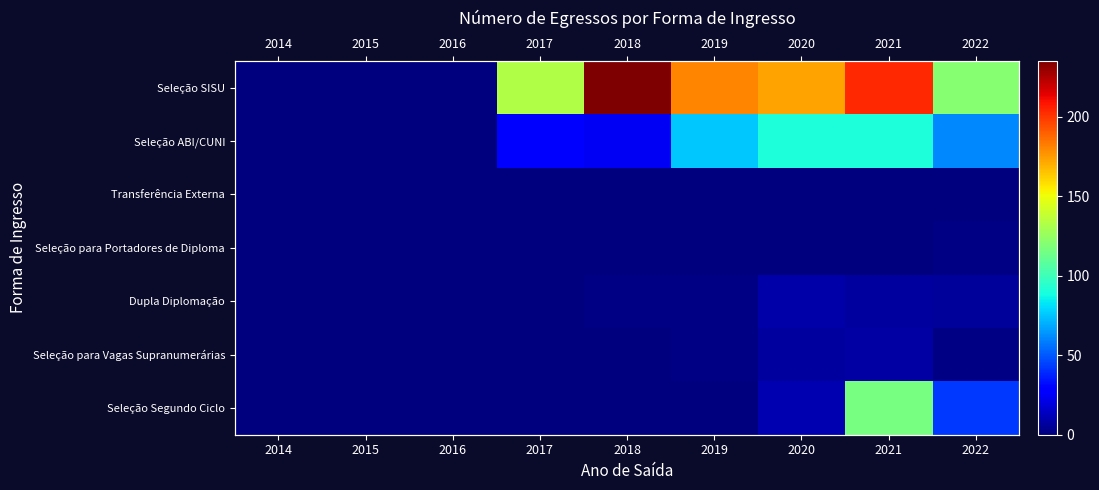

Which series has the widest spread of values?

Seleção SISU